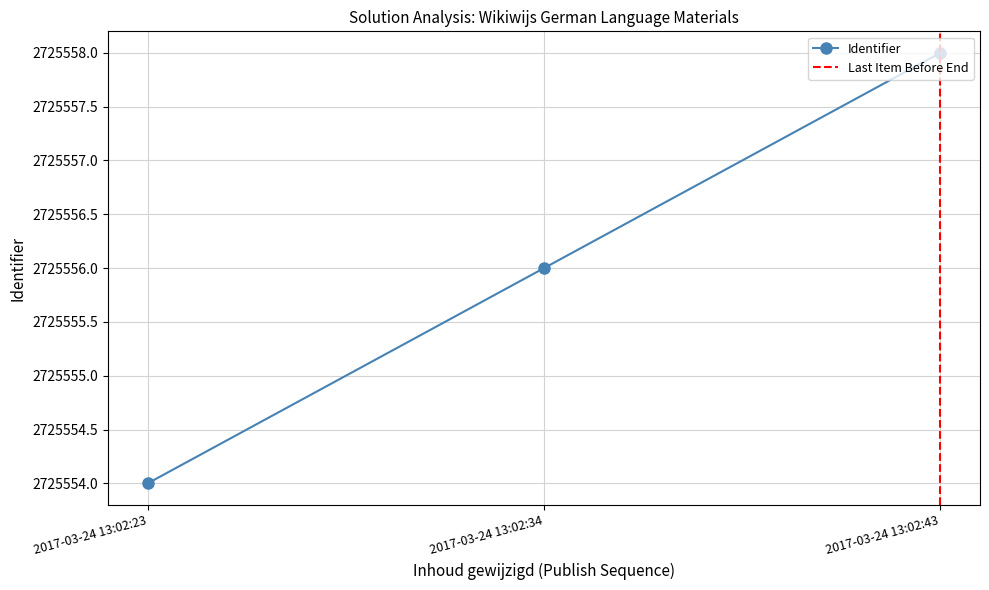

What is the sum of the values at 2017-03-24 13:02:43 and 2017-03-24 13:02:23?

5451112